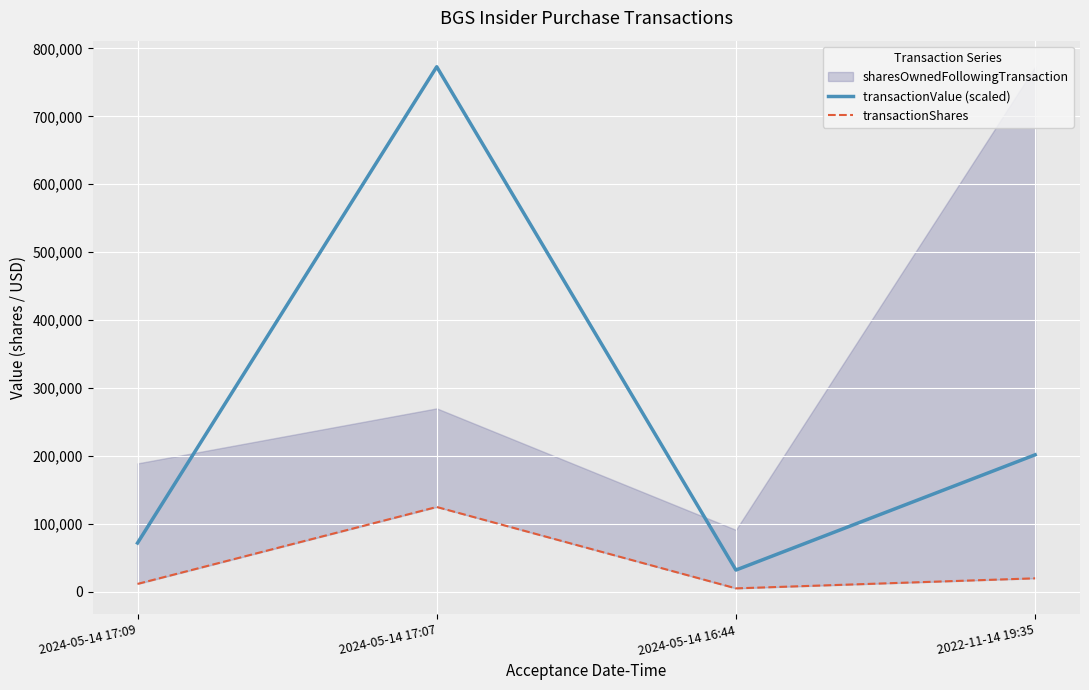

The value of transactionValue (scaled) at 2024-05-14 17:09 is 71981.5. True or false?

True